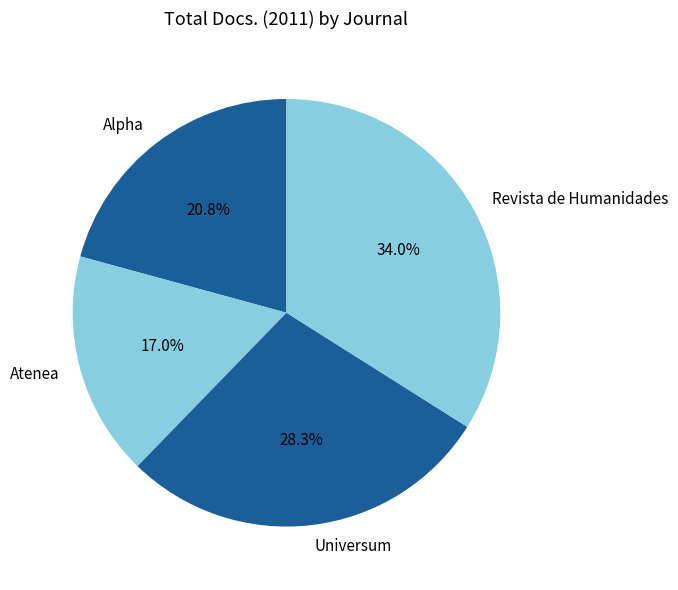

Is the sum of Universum and Revista de Humanidades greater than half?

Yes